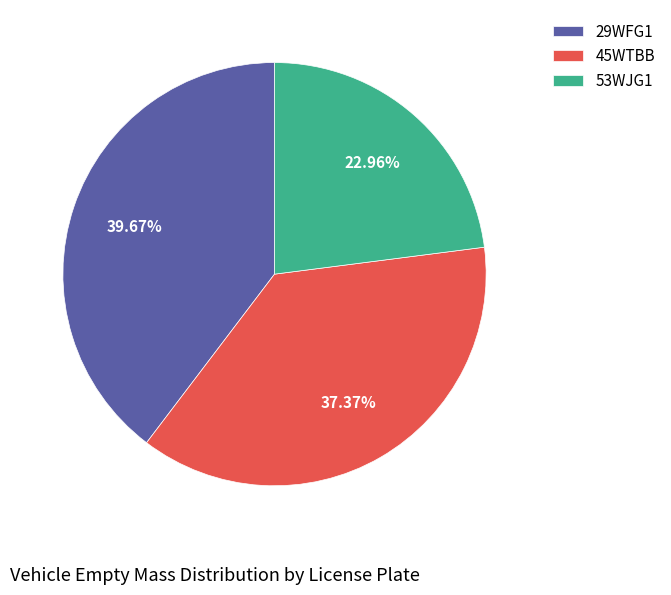

Which slice is the smallest?

53WJG1